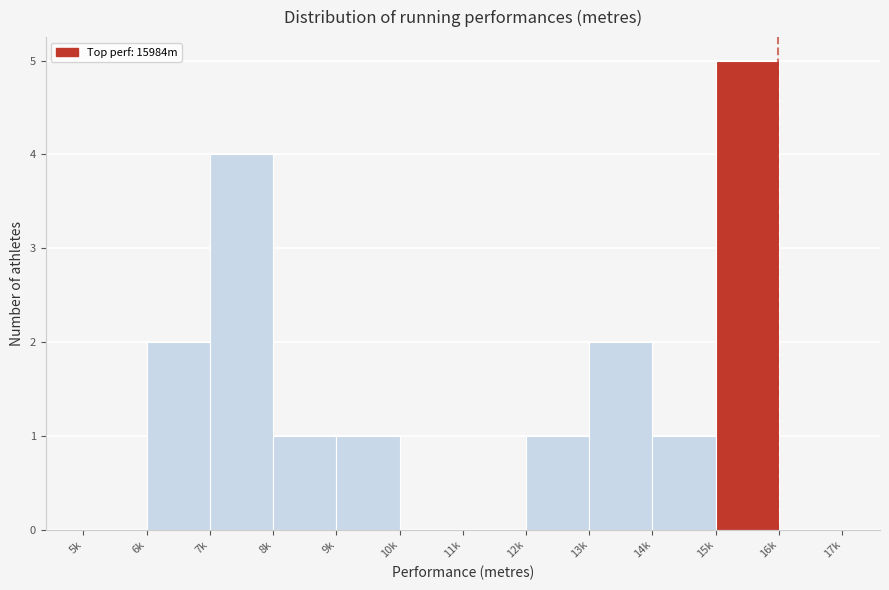

Reading right to left, transcribe all the data shown in this chart.

16k=0	15k=5	14k=1	13k=2	12k=1	11k=0	10k=0	9k=1	8k=1	7k=4	6k=2	5k=0